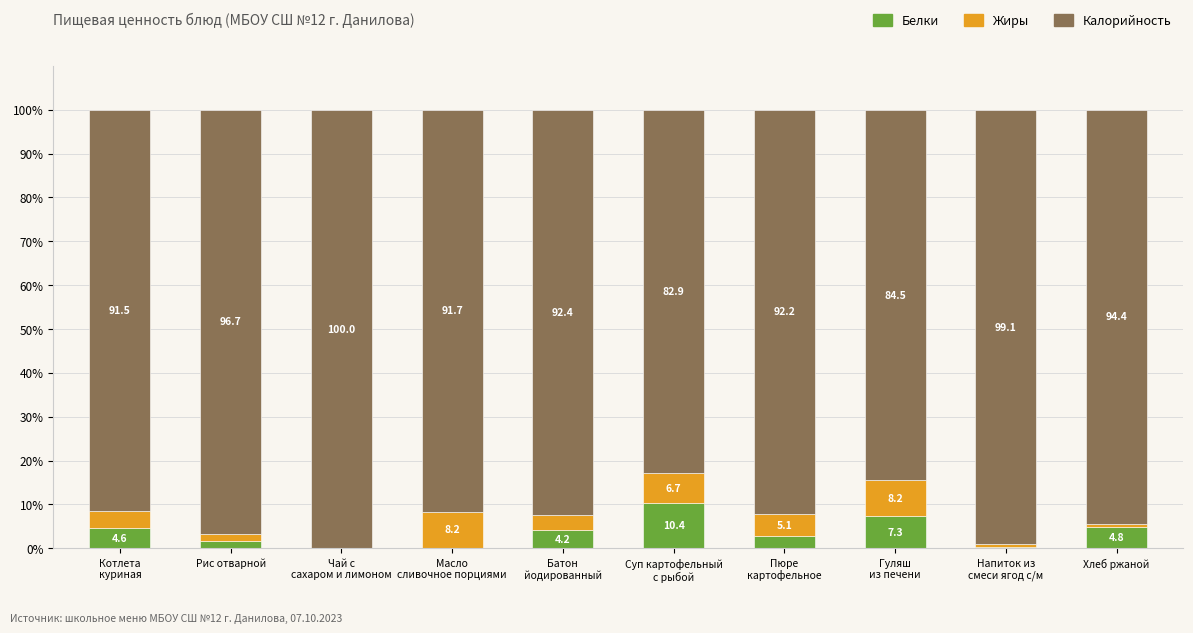

What is the maximum value for Белки?

10.4